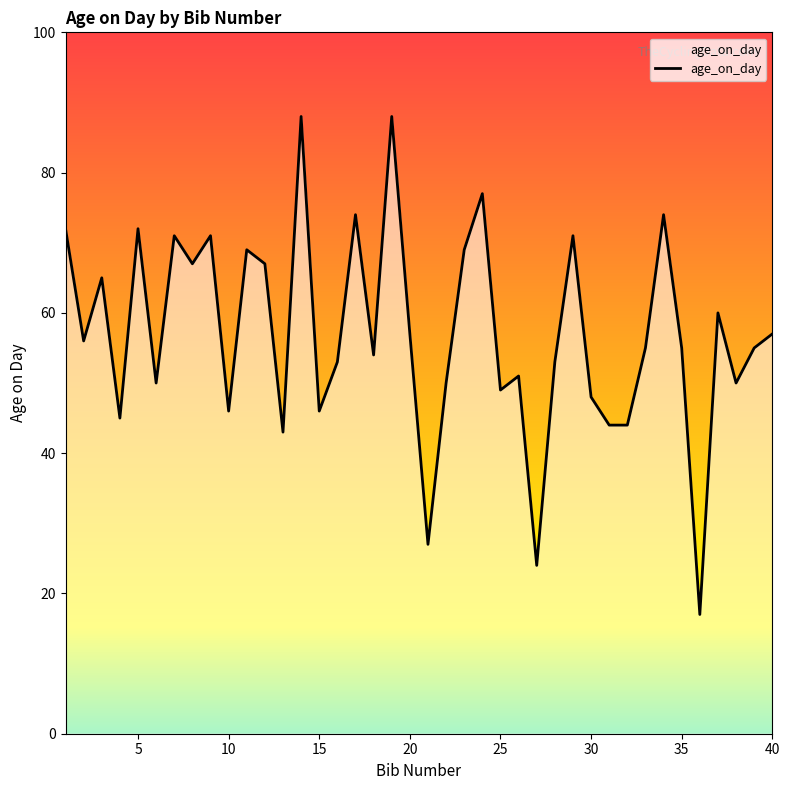

What is the difference between the maximum and minimum values?

71